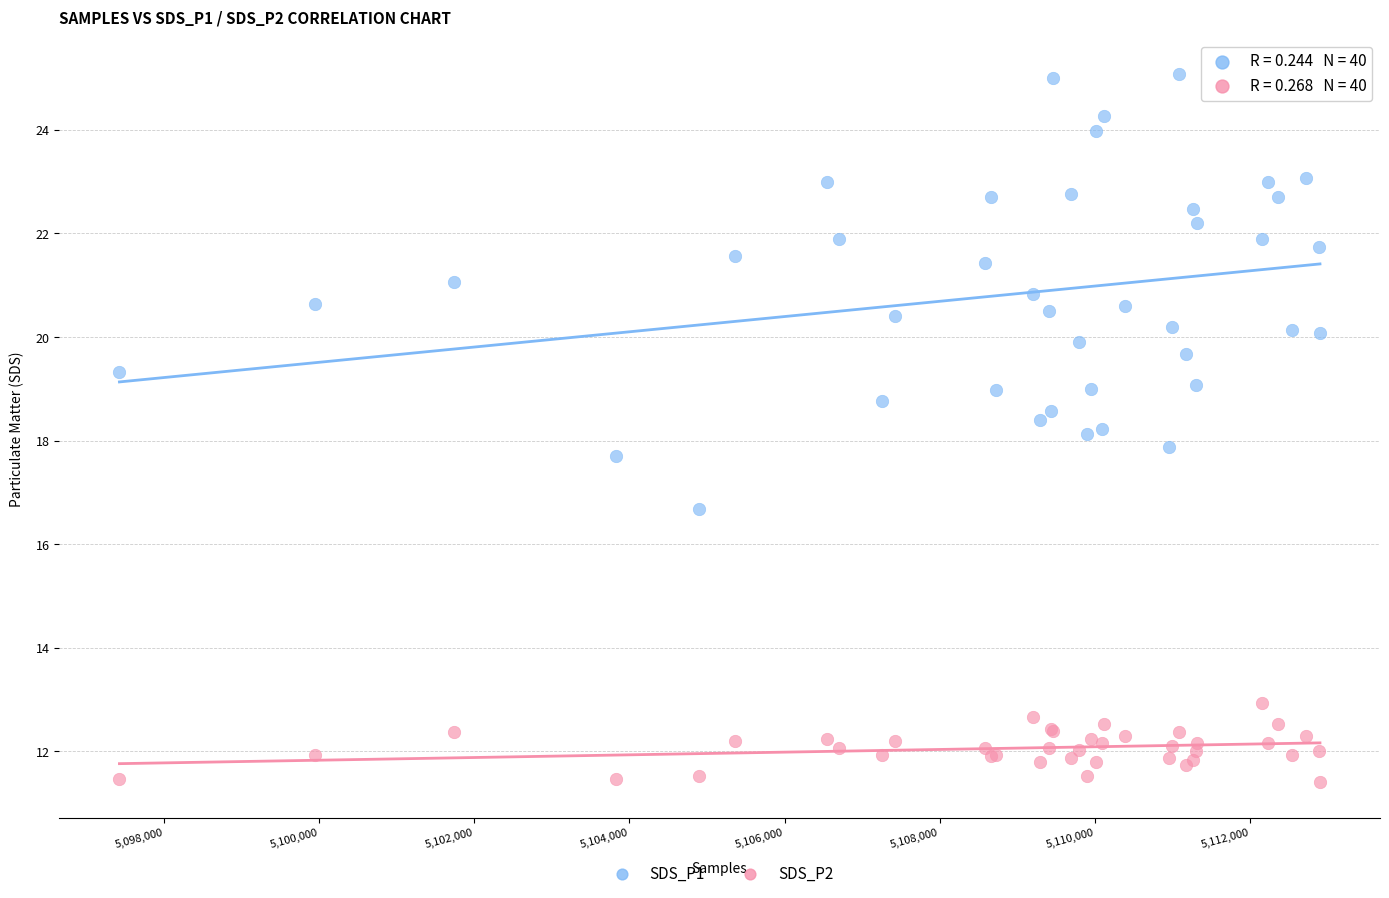

Which series contains the highest Y value?

SDS_P1